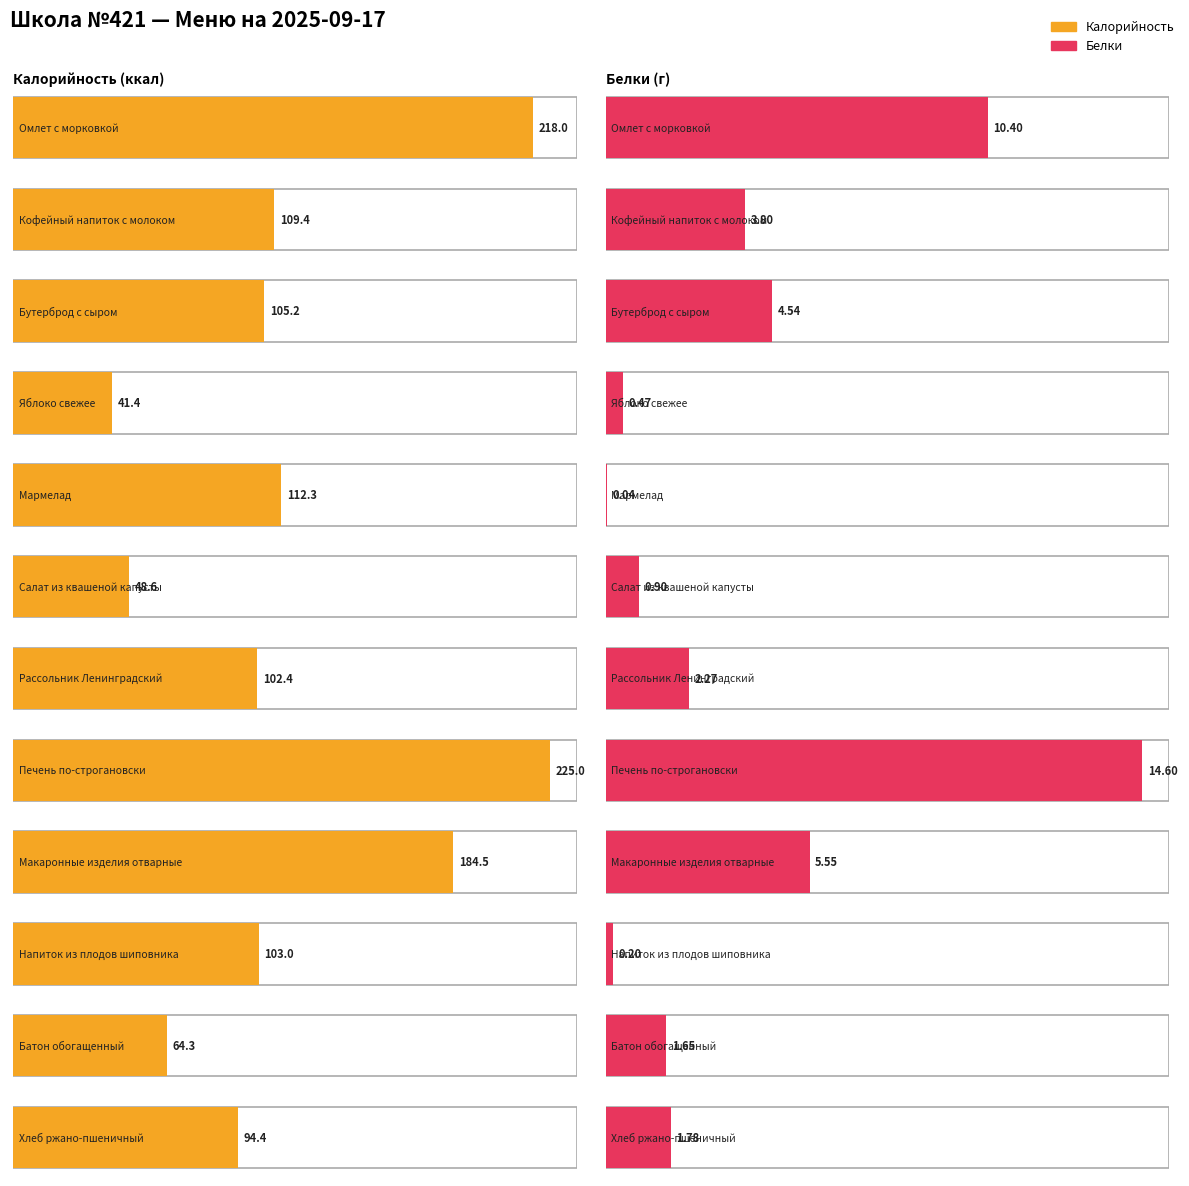

List the labels in order of Калорийность value, smallest first.

Яблоко свежее, Салат из квашеной капусты, Батон обогащенный, Хлеб ржано-пшеничный, Рассольник Ленинградский, Напиток из плодов шиповника, Бутерброд с сыром, Кофейный напиток с молоком, Мармелад, Макаронные изделия отварные, Омлет с морковкой, Печень по-строгановски